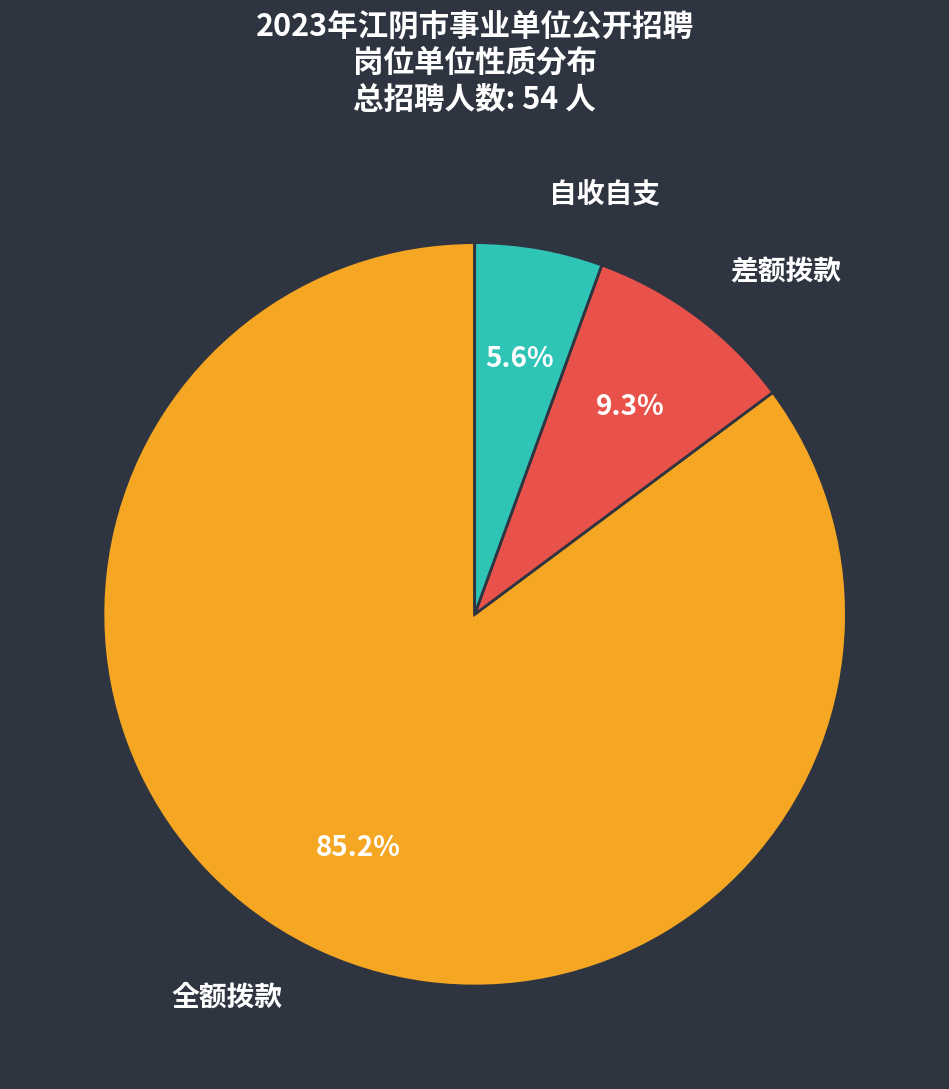

Which category has the smallest portion of the pie?

自收自支